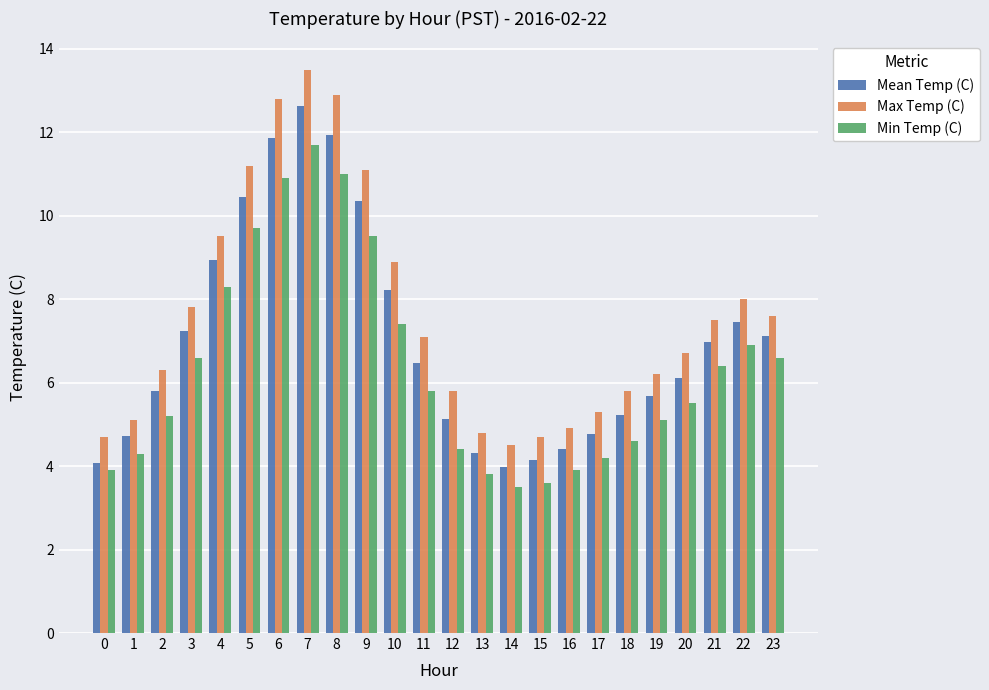

Which series has the widest spread of values?

Max Temp (C)